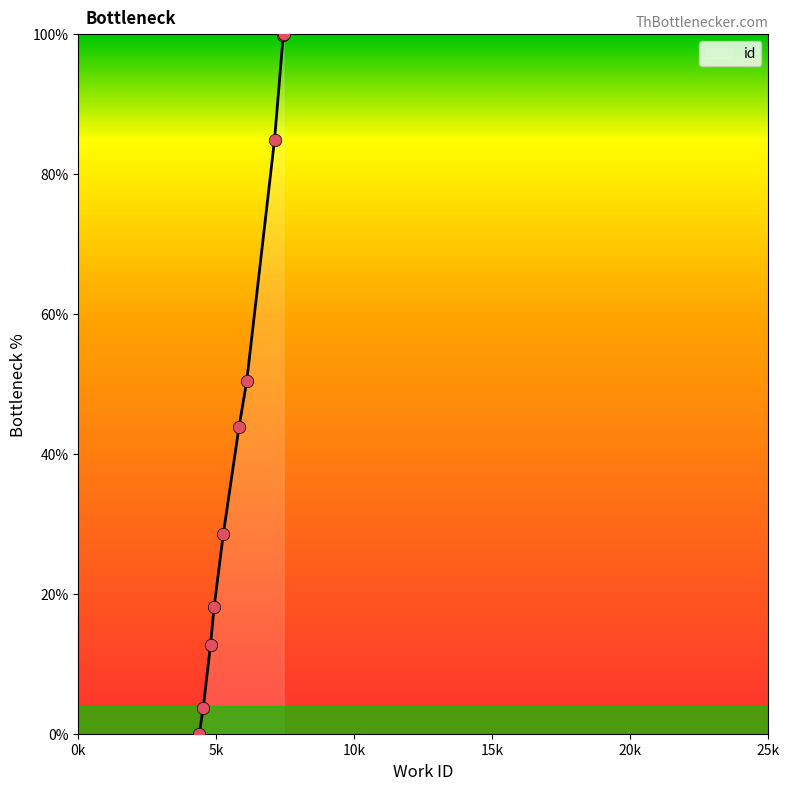

What is the maximum value shown in the chart?

100.0